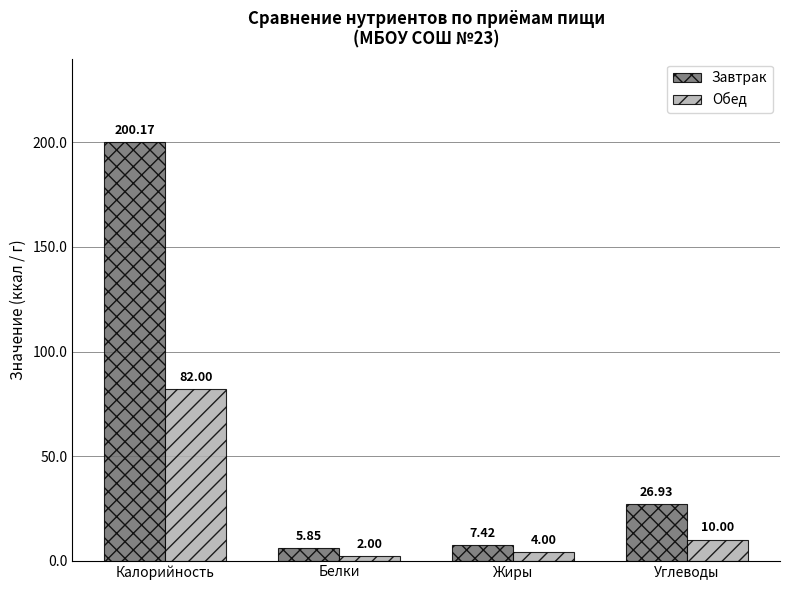

At which category is the sum across all series the highest?

Калорийность